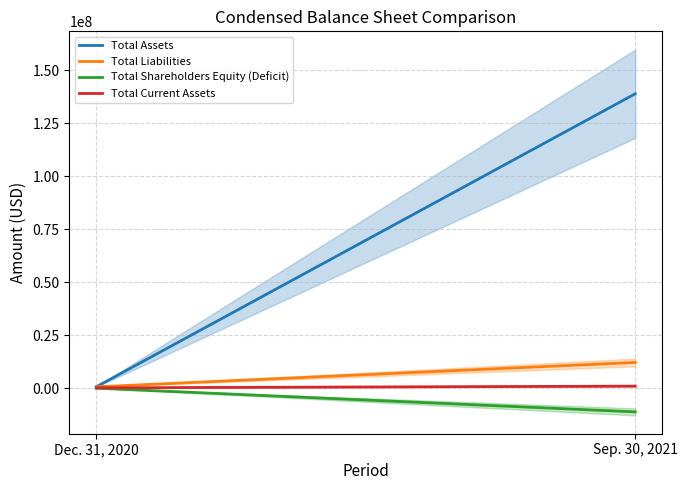

What position from the left is Dec. 31, 2020?

1